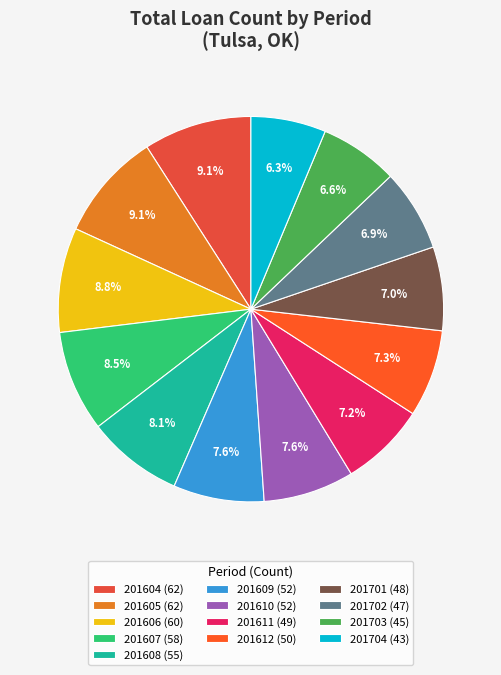

To the nearest percent, what is the average slice percentage?

8%